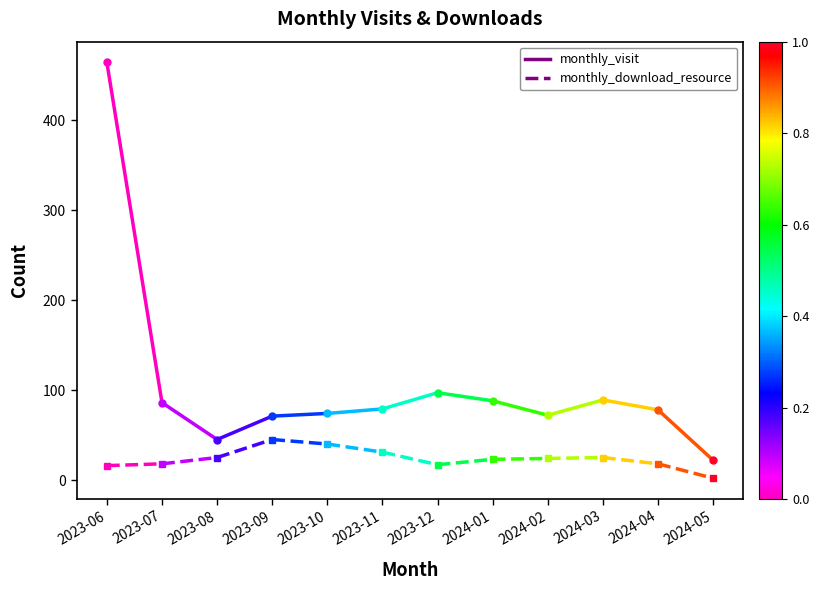

Reading left to right, transcribe all the data shown in this chart.

monthly_visit: 464	86
monthly_download_resource: 16	18